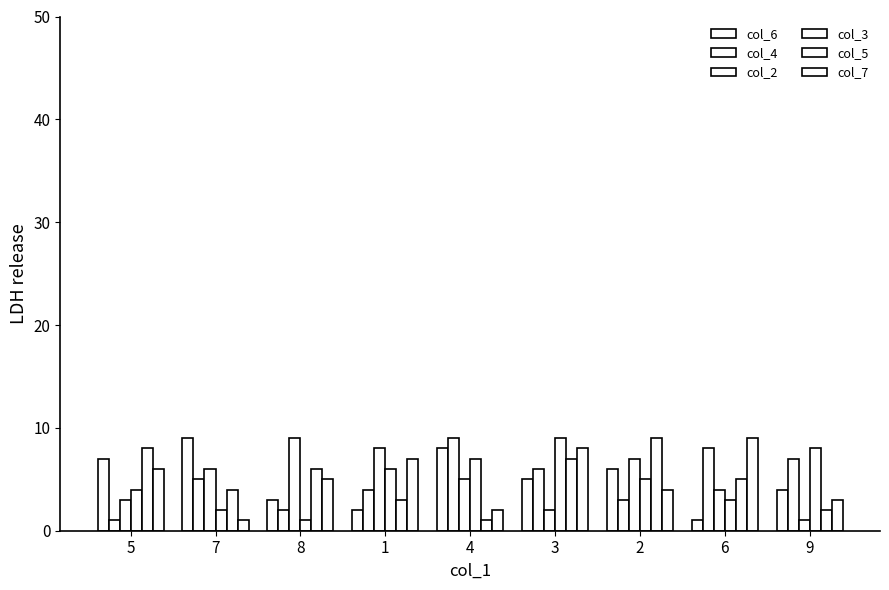

Does the chart contain any negative values?

No